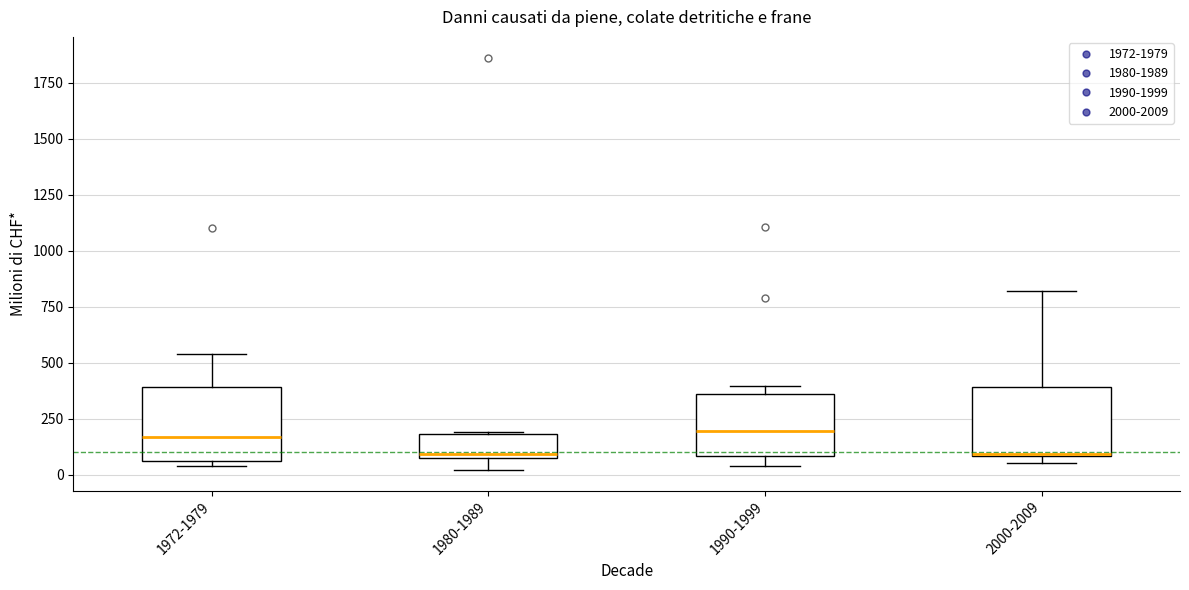

Where is the lower edge of the box for 1990-1999 on the y-axis? The values are not printed on the chart, so give them approximately, as read against the axis.

100